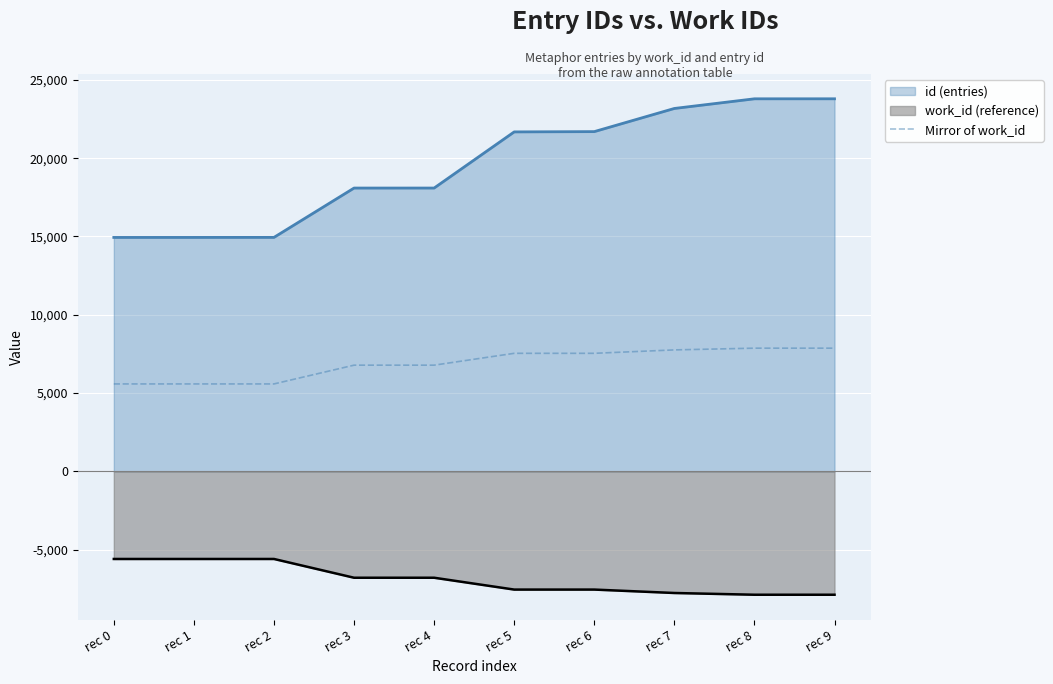

The chart shows a value of 7870 at rec 9. True or false?

True